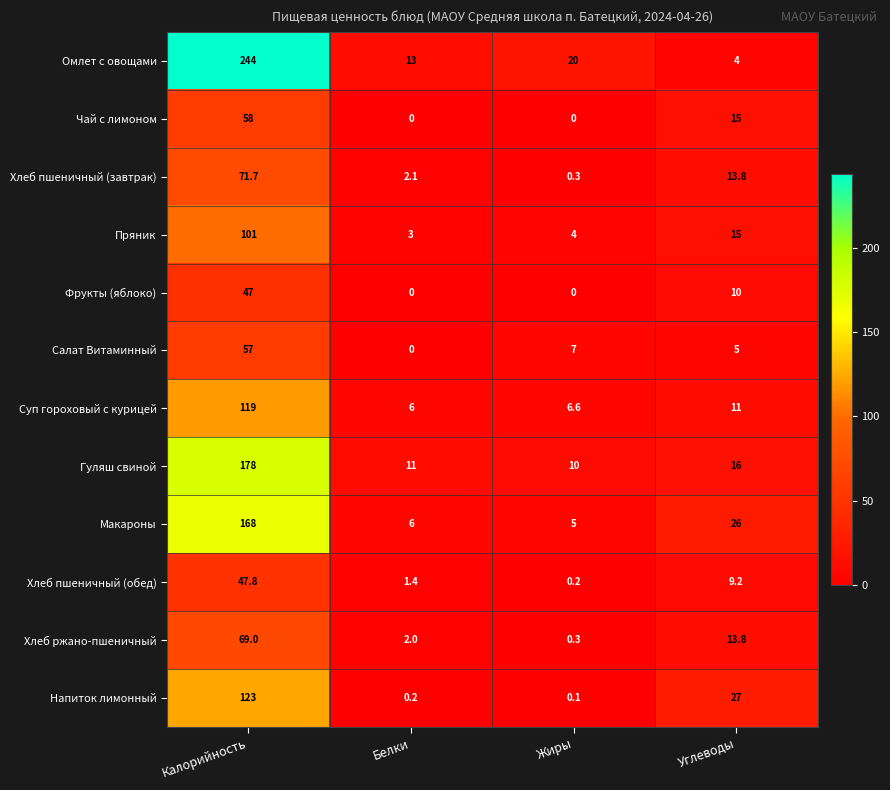

Which series has the largest range (max minus min)?

Омлет с овощами